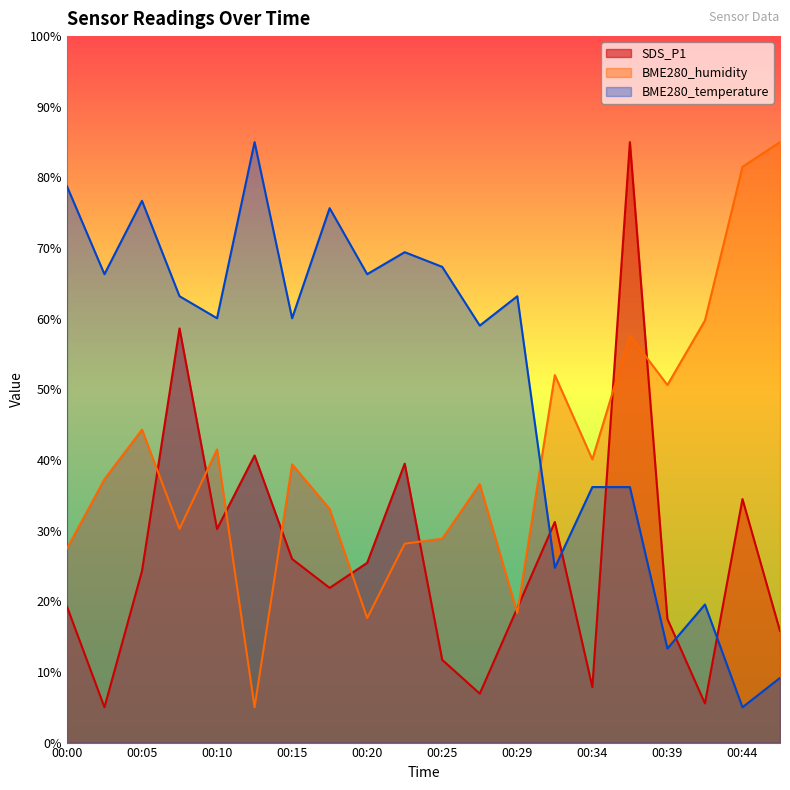

Rank the categories by SDS_P1 value from highest to lowest.

00:37, 00:07, 00:12, 00:22, 00:44, 00:32, 00:10, 00:15, 00:20, 00:05, 00:17, 00:00, 00:29, 00:39, 00:47, 00:25, 00:34, 00:27, 00:42, 00:02